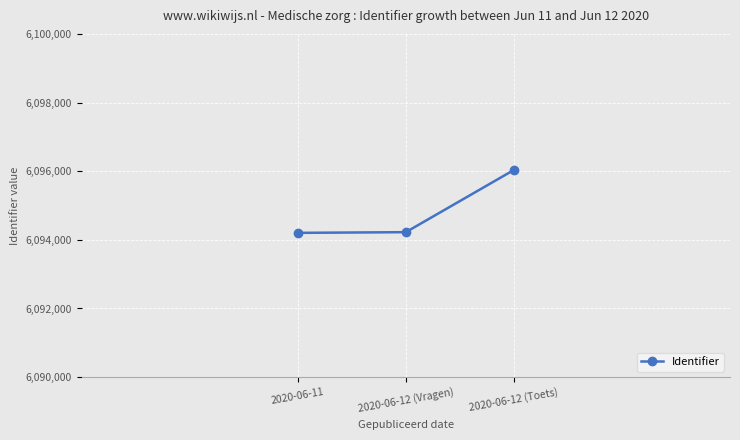

Is it true that the value at 2020-06-11 is 10181158?

False